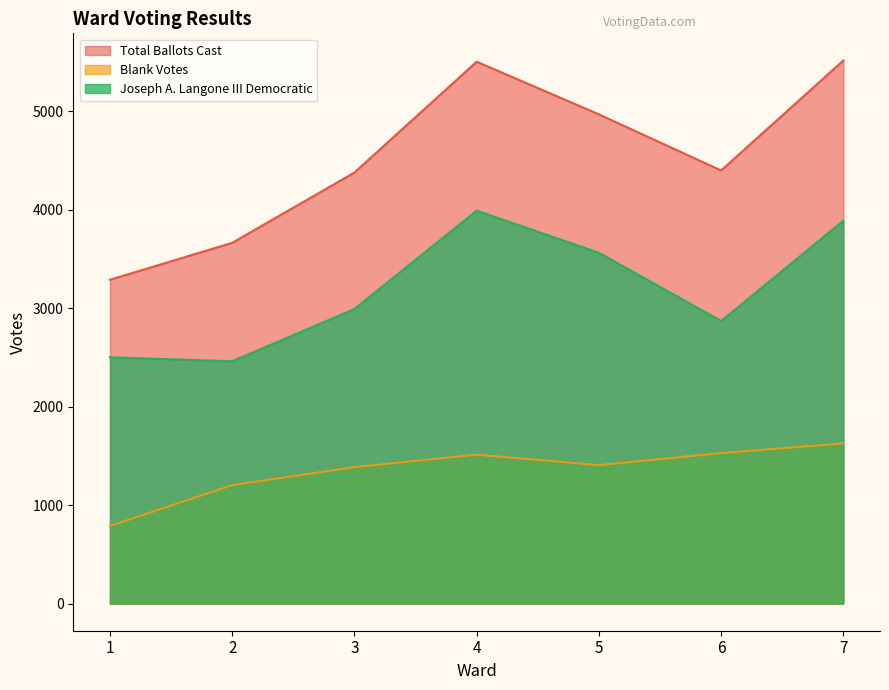

How many data points in Joseph A. Langone III Democratic are less than 2993?

3